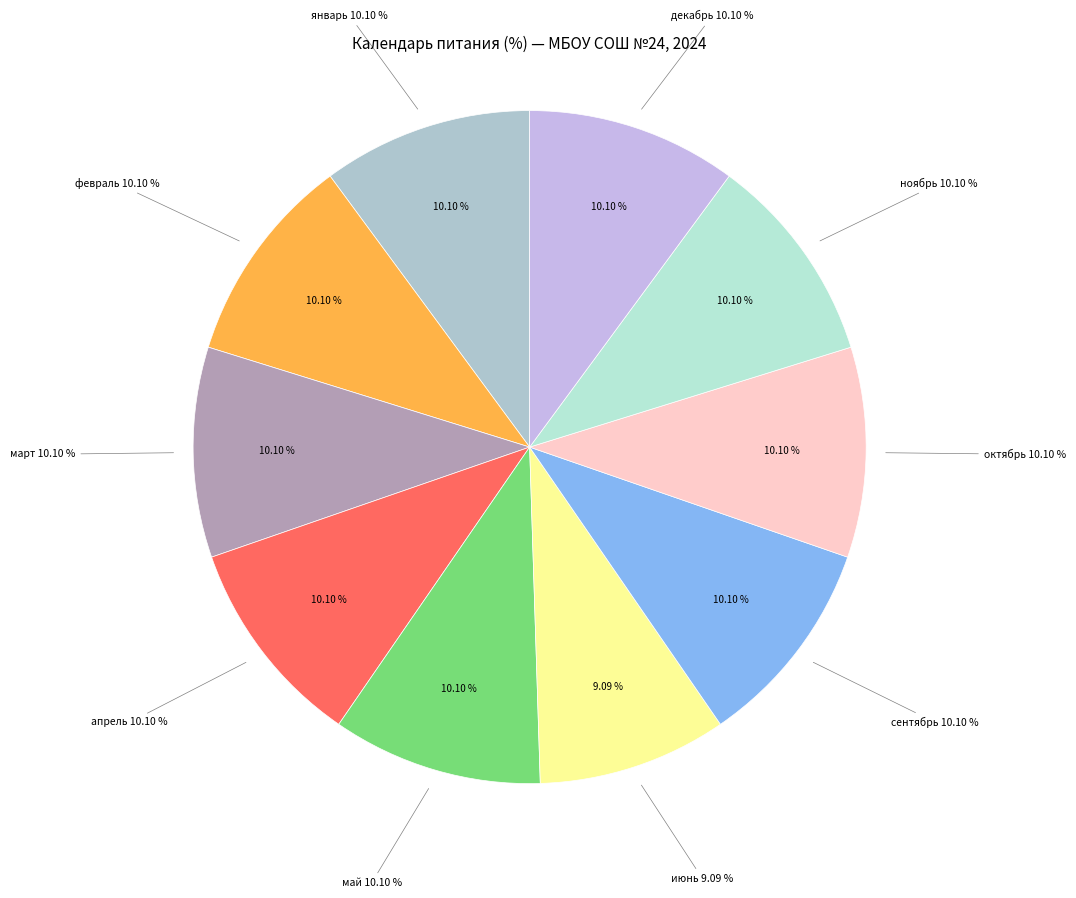

Count the number of slices in the pie.

10